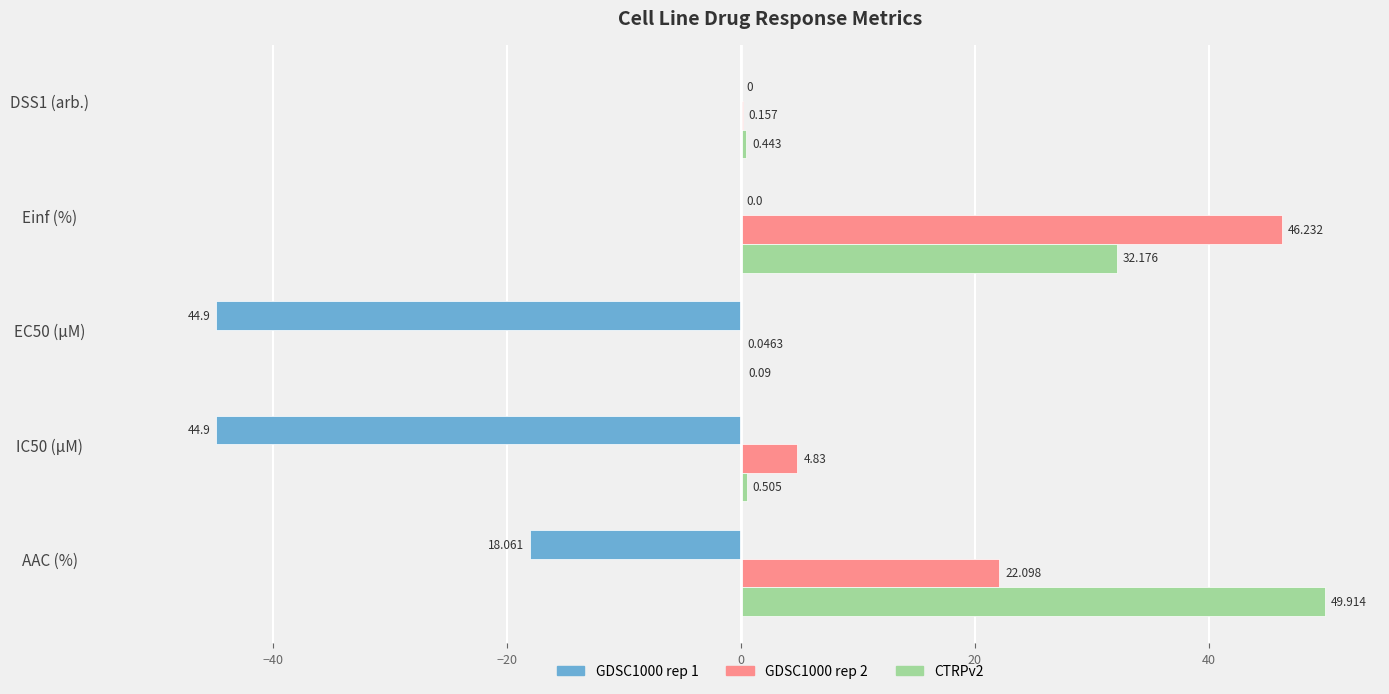

Is the value of GDSC1000 rep 2 at IC50 (µM) greater than the value of CTRPv2 at IC50 (µM)?

Yes